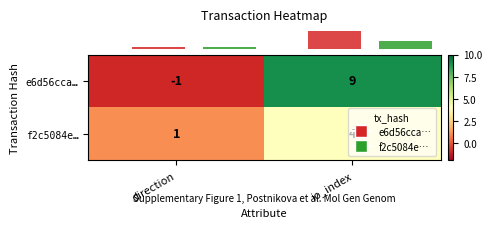

At direction, list the series in order from largest to smallest.

f2c5084e…, e6d56cca…